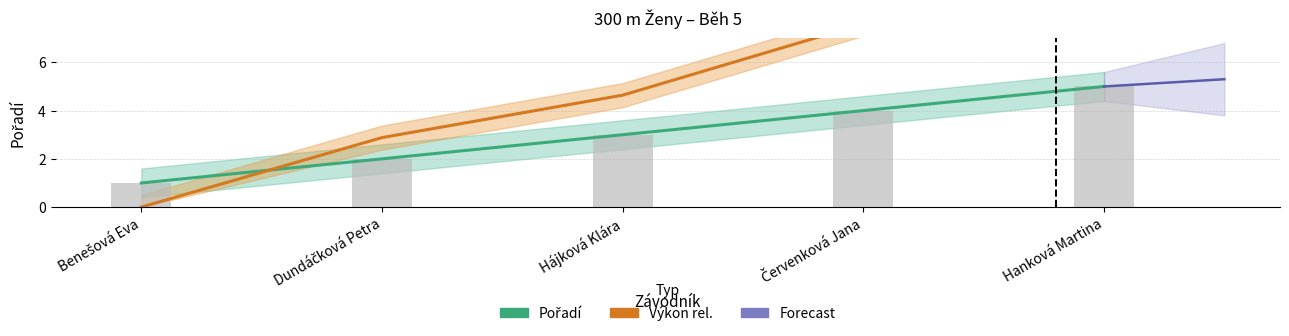

Is it true that Výkon rel. equals 4.6 at Hájková Klára?

True